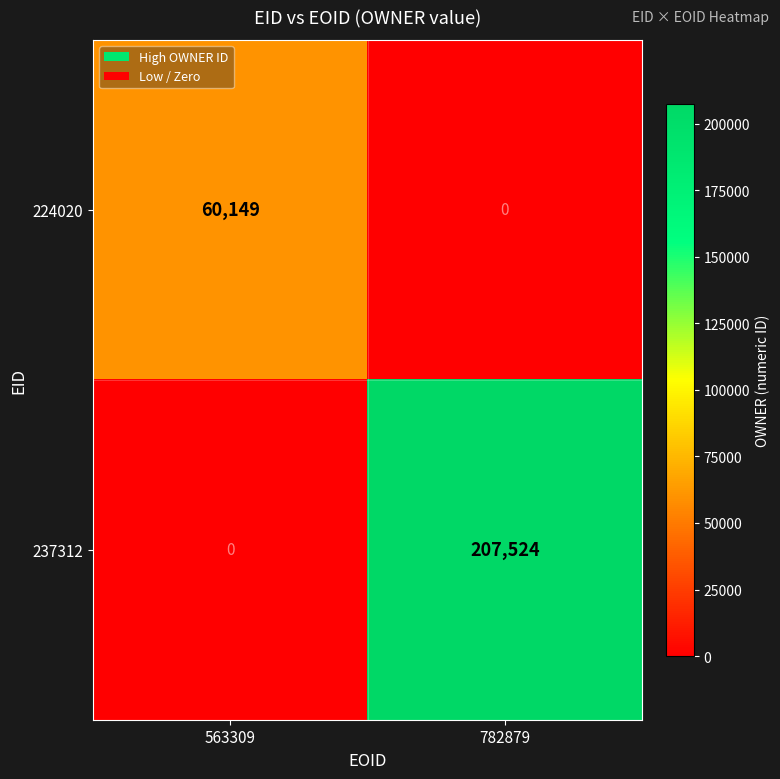

Reading left to right, extract all data points from this chart.

224020: 563309=60149	782879=0
237312: 563309=0	782879=207524